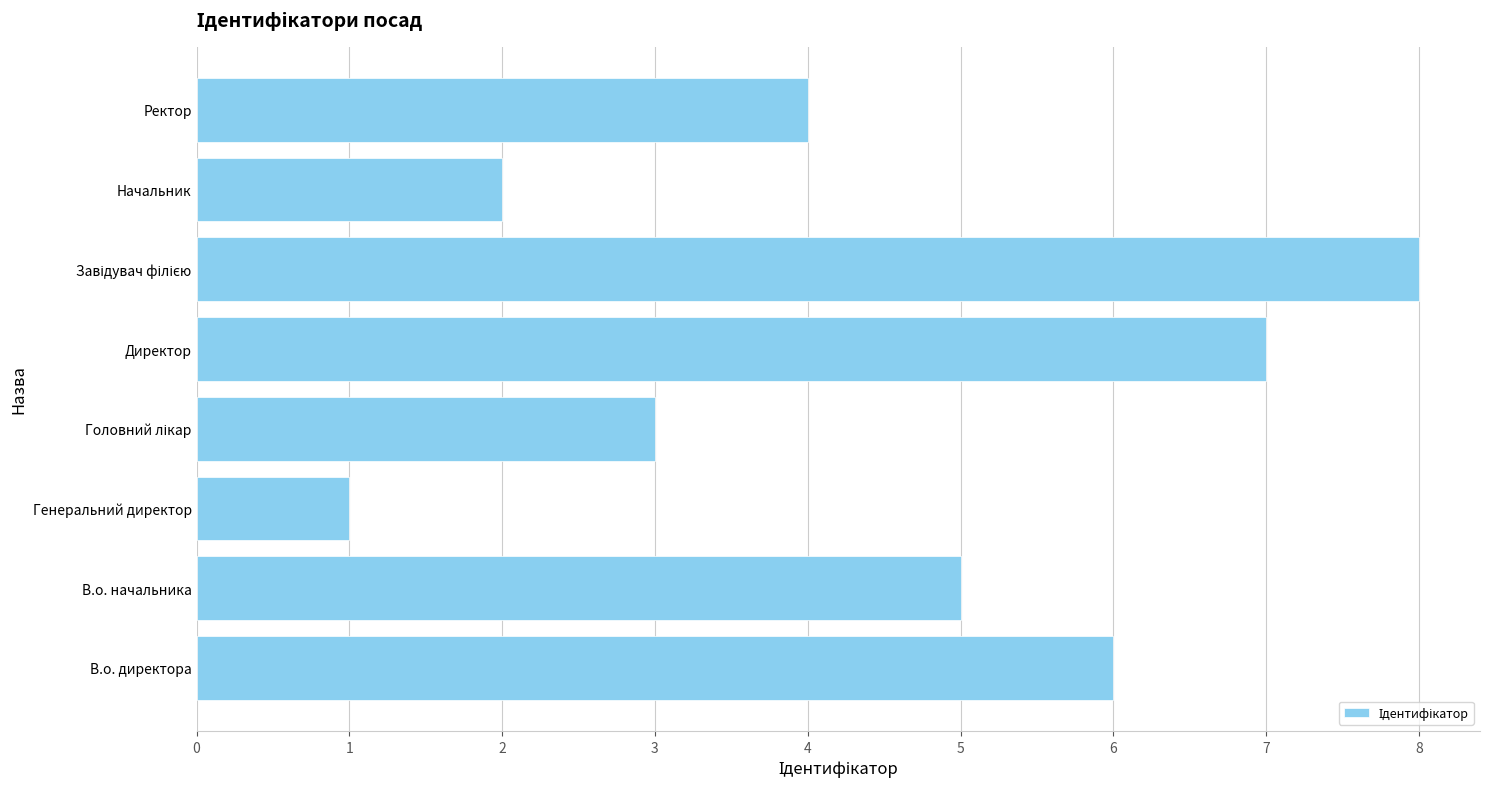

Reading top to bottom, extract all data points from this chart.

4	2	8	7	3	1	5	6